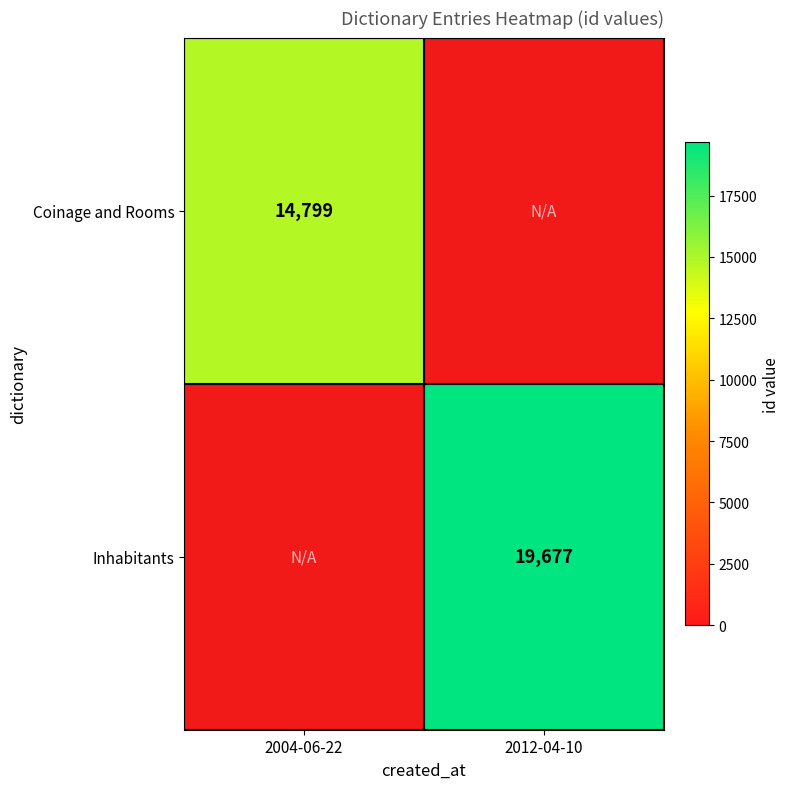

True or false: Inhabitants has a value of 32761 at 2012-04-10.

False